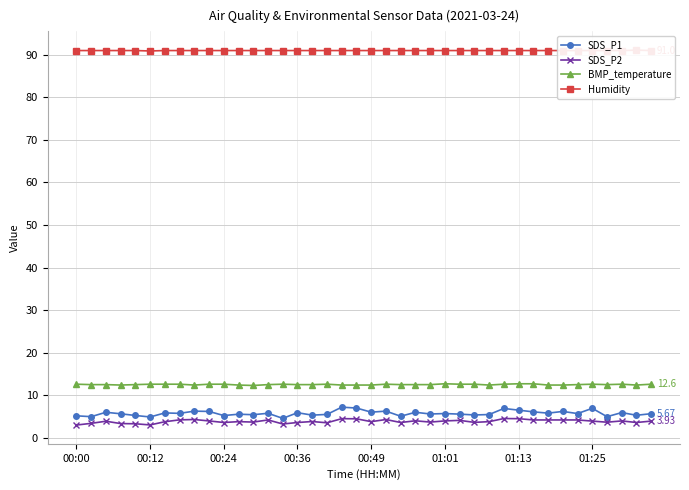

What are all the series names shown in the legend?

SDS_P1, SDS_P2, BMP_temperature, Humidity